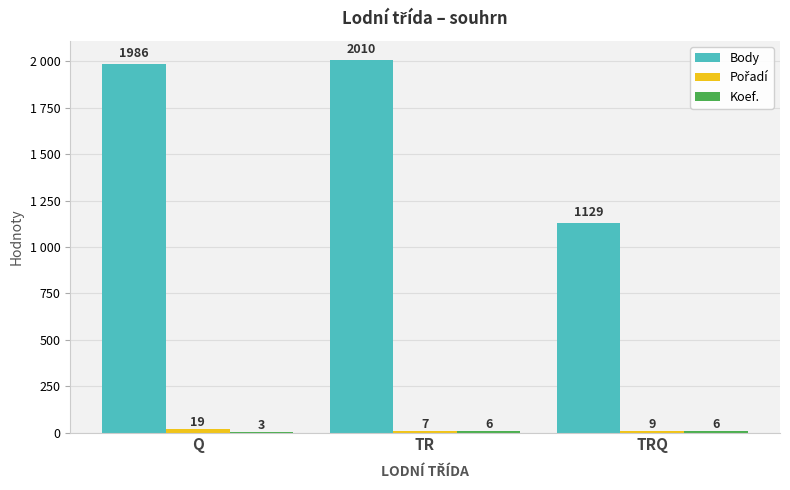

What is the sum of the Pořadí values at TRQ and TR?

16